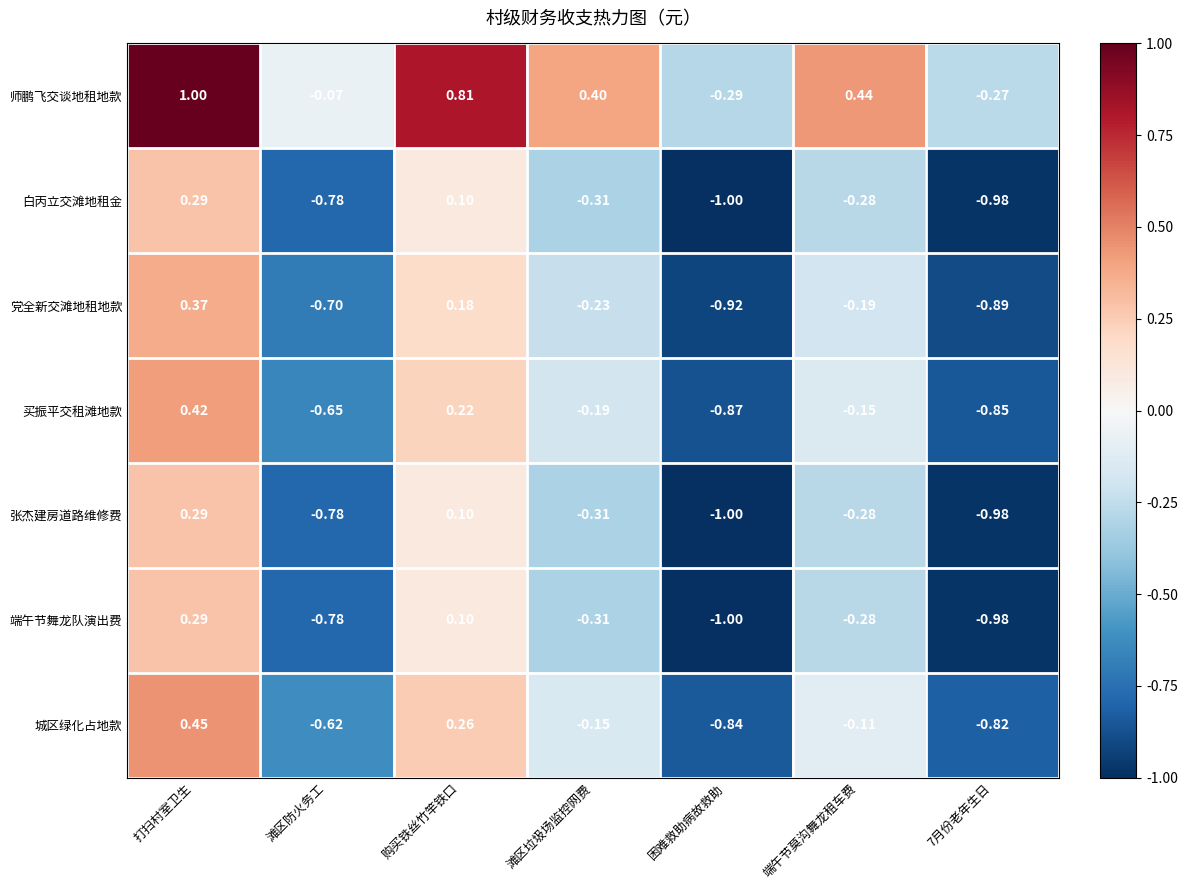

At which category does the chart reach its minimum across all series?

困难救助病故救助